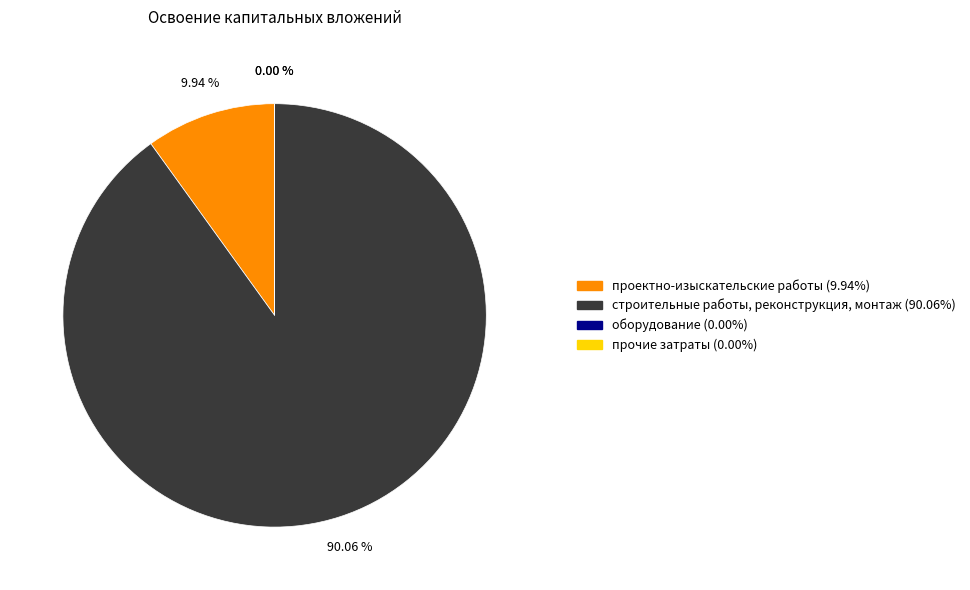

Is it true that прочие затраты is 14% of the pie?

False